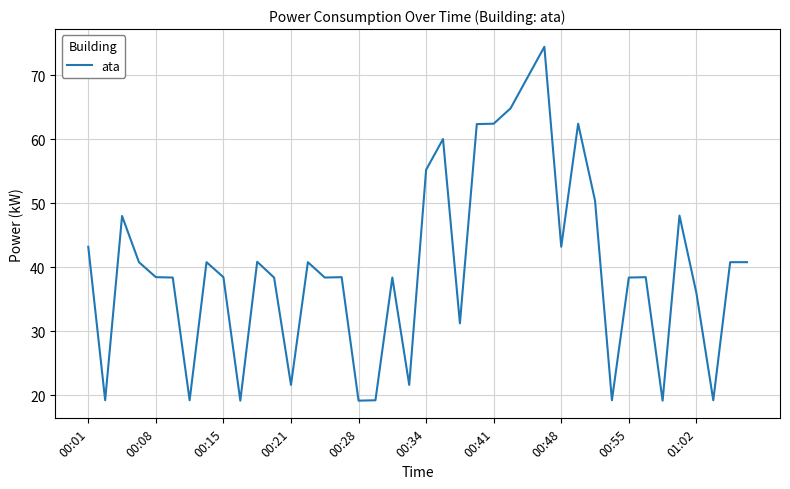

What is the smallest value displayed?

19.2